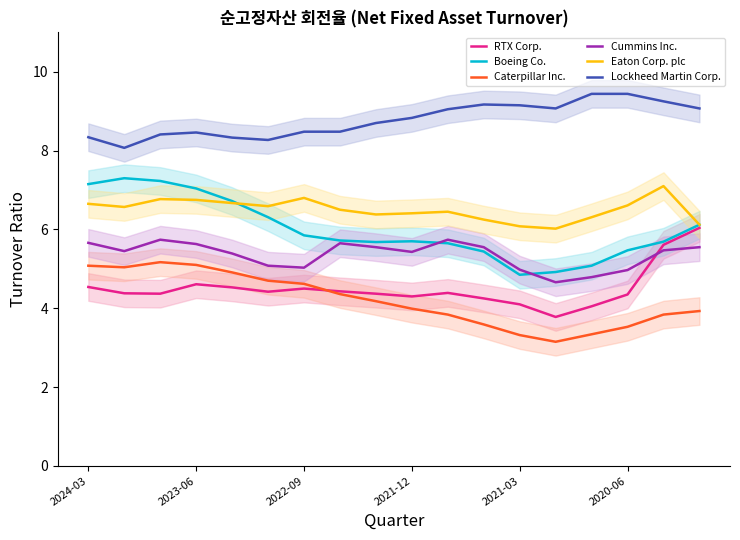

True or false: Caterpillar Inc. has a value of 6.8 at 2021-12.

False